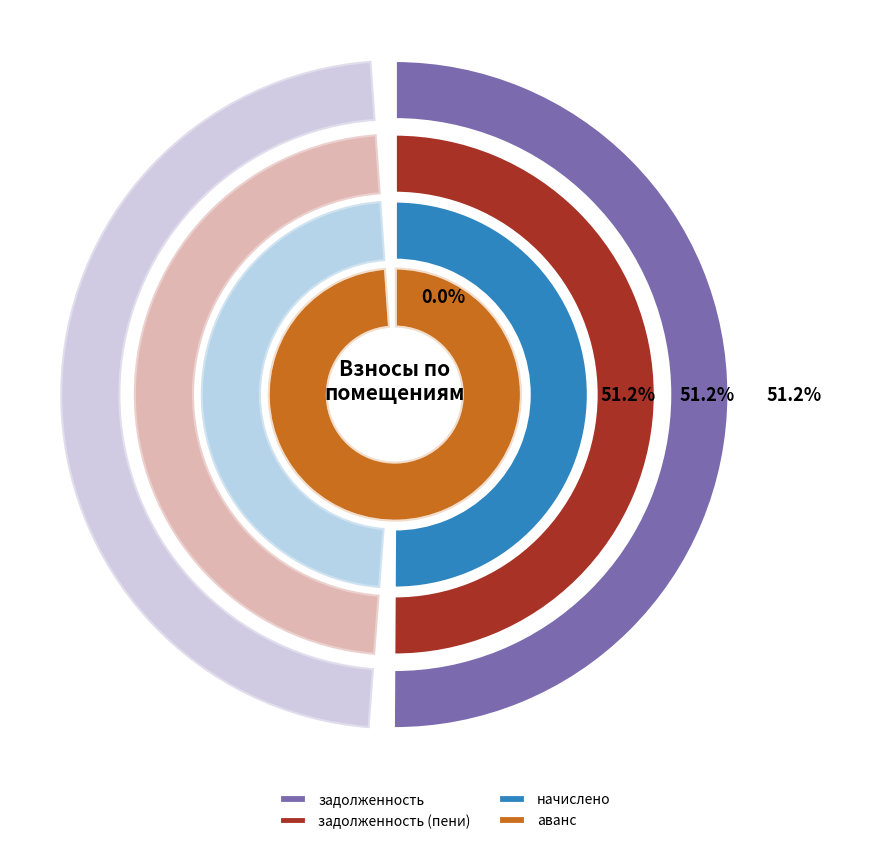

What is the smallest slice in the pie chart?

1